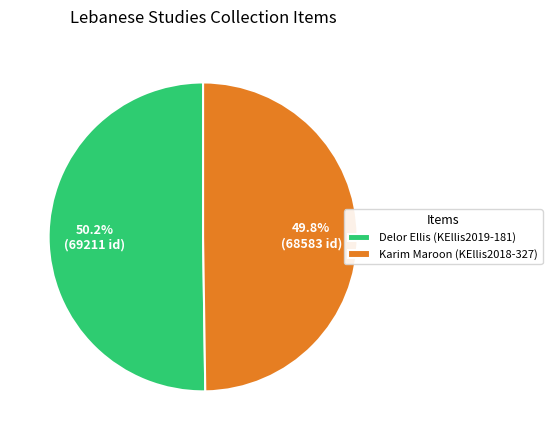

Approximately how many times larger is the value at Karim Maroon (KEllis2018-327) compared to Delor Ellis (KEllis2019-181)?

1.0